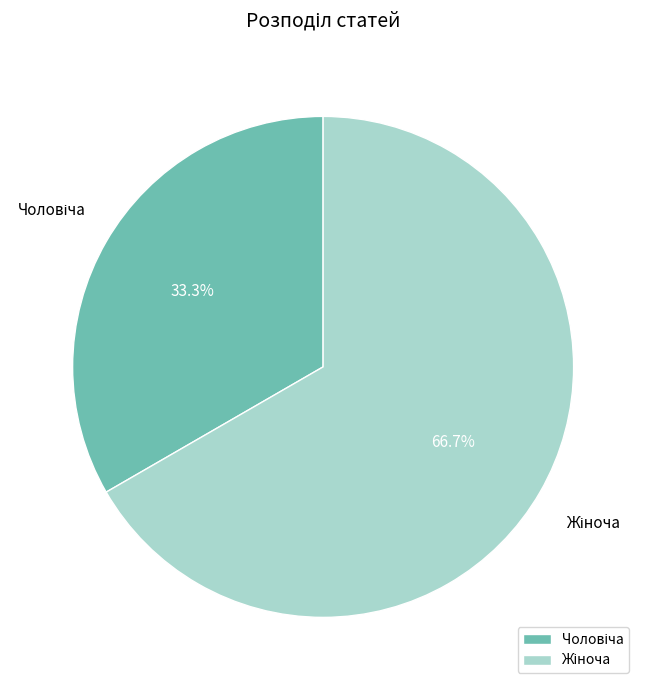

Is there any slice that represents more than half of the pie?

Yes